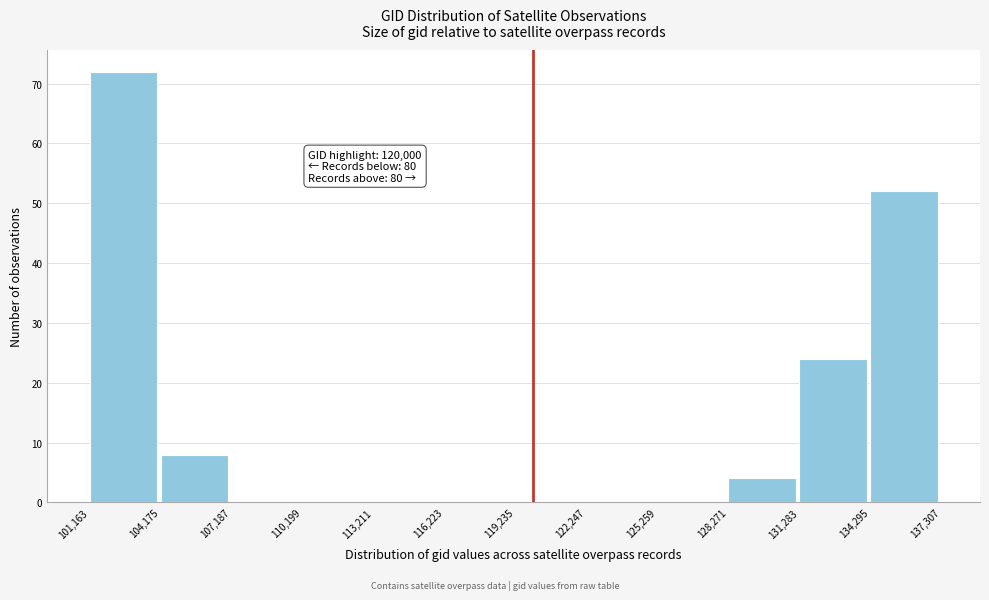

Over which range of the x-axis is the bar tallest?

101,163 to 104,175